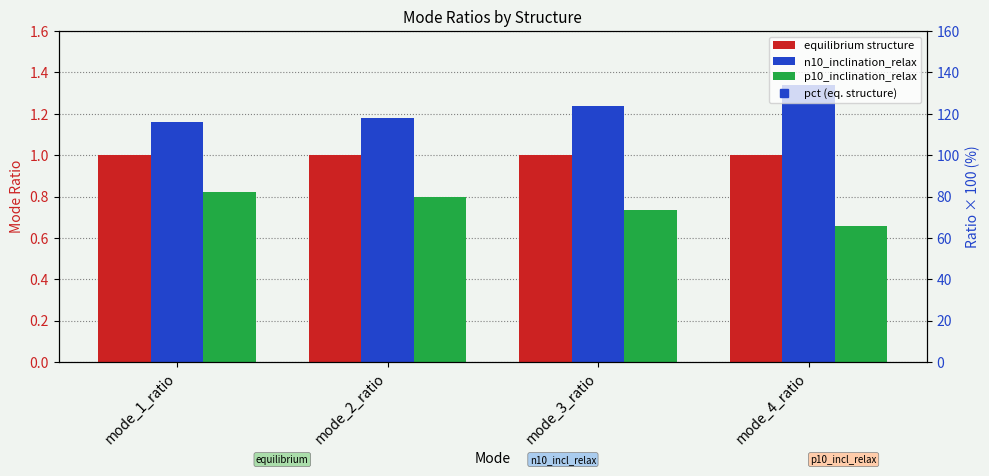

What is the label of the 3rd bar from the right?

mode_2_ratio